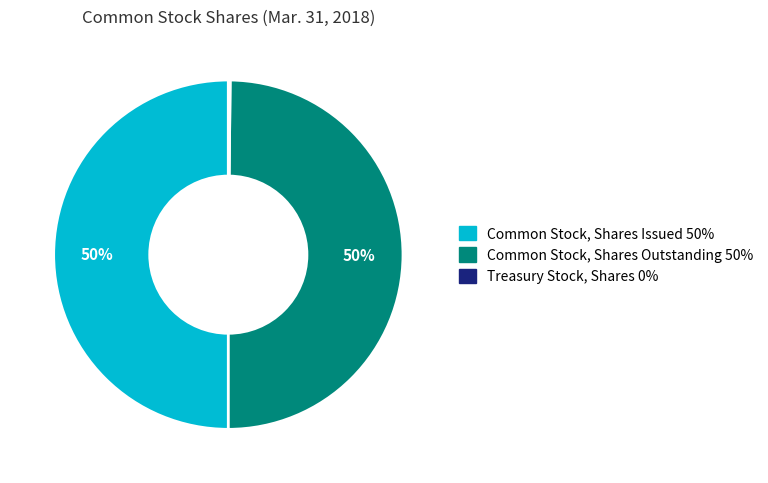

To the nearest percent, what portion does Common Stock, Shares Issued represent?

50%